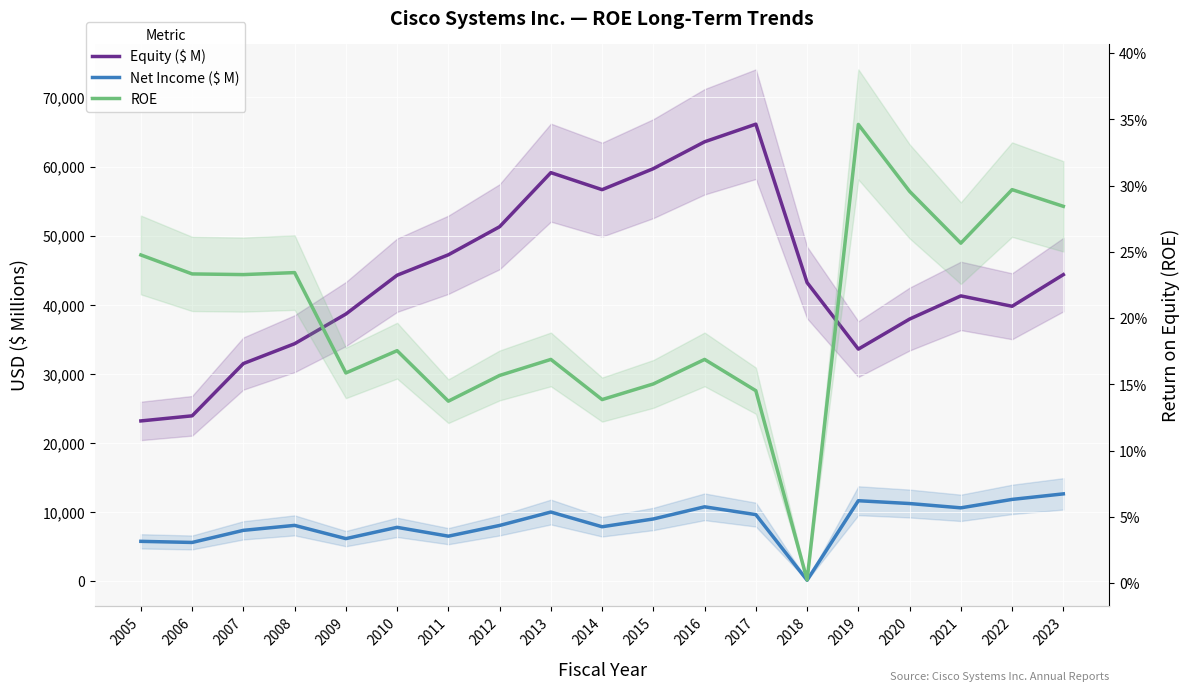

What are all the series names shown in the legend?

Equity ($ M), Net Income ($ M), ROE